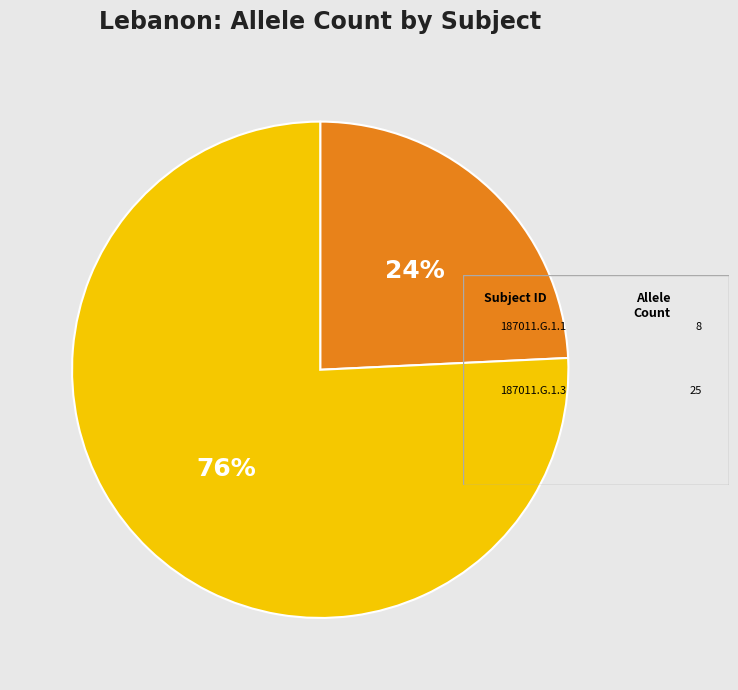

To the nearest percent, what is the average slice percentage?

50%